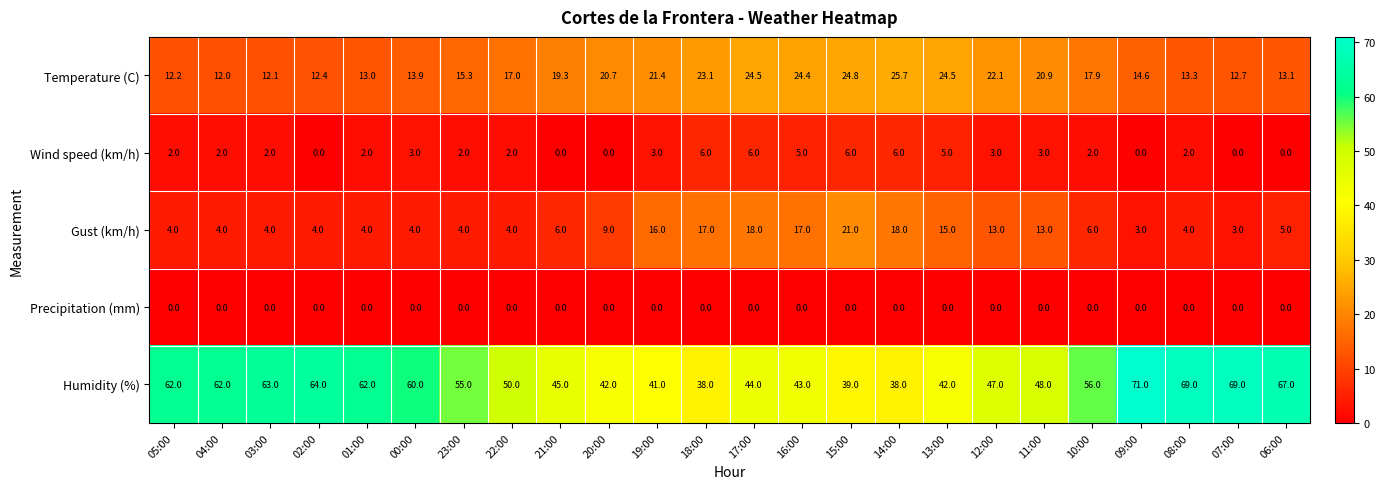

At which category is the sum across all series the highest?

17:00